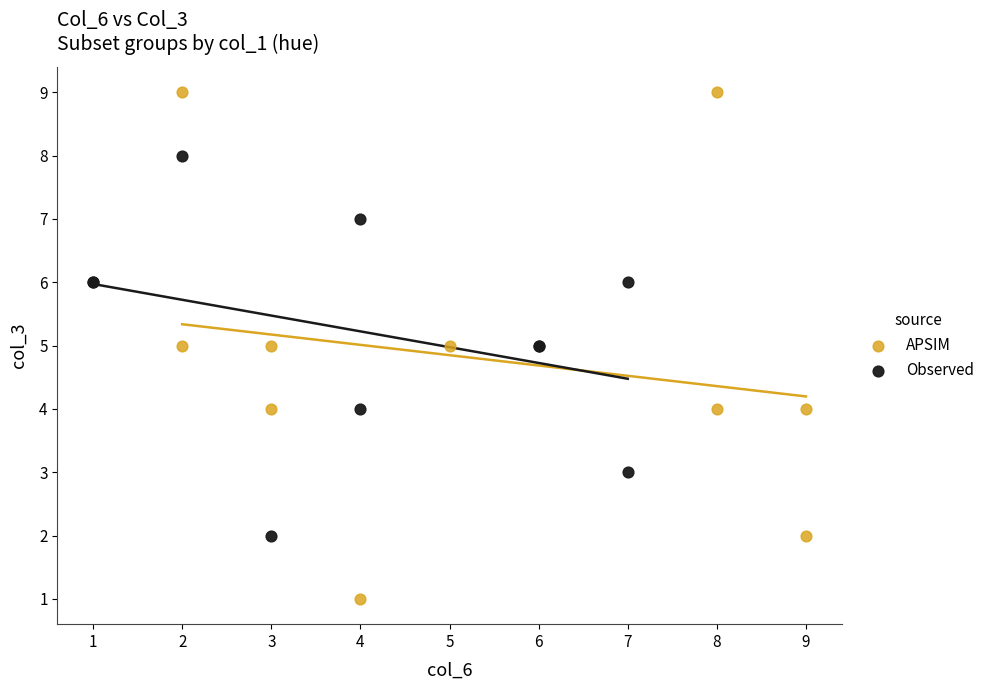

Which series reaches the maximum Y coordinate?

APSIM